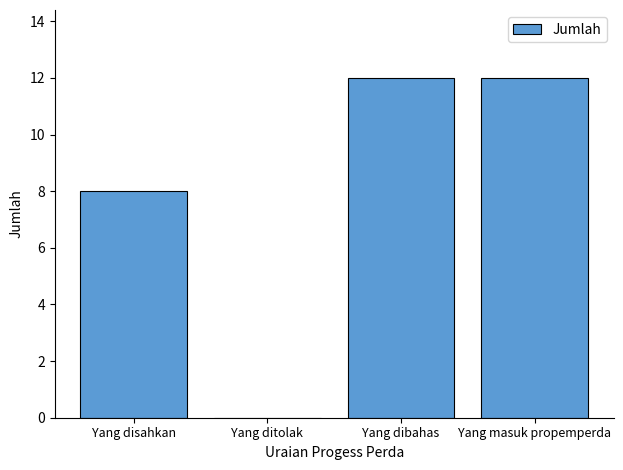

What is the difference between the values at Yang dibahas and Yang ditolak?

12